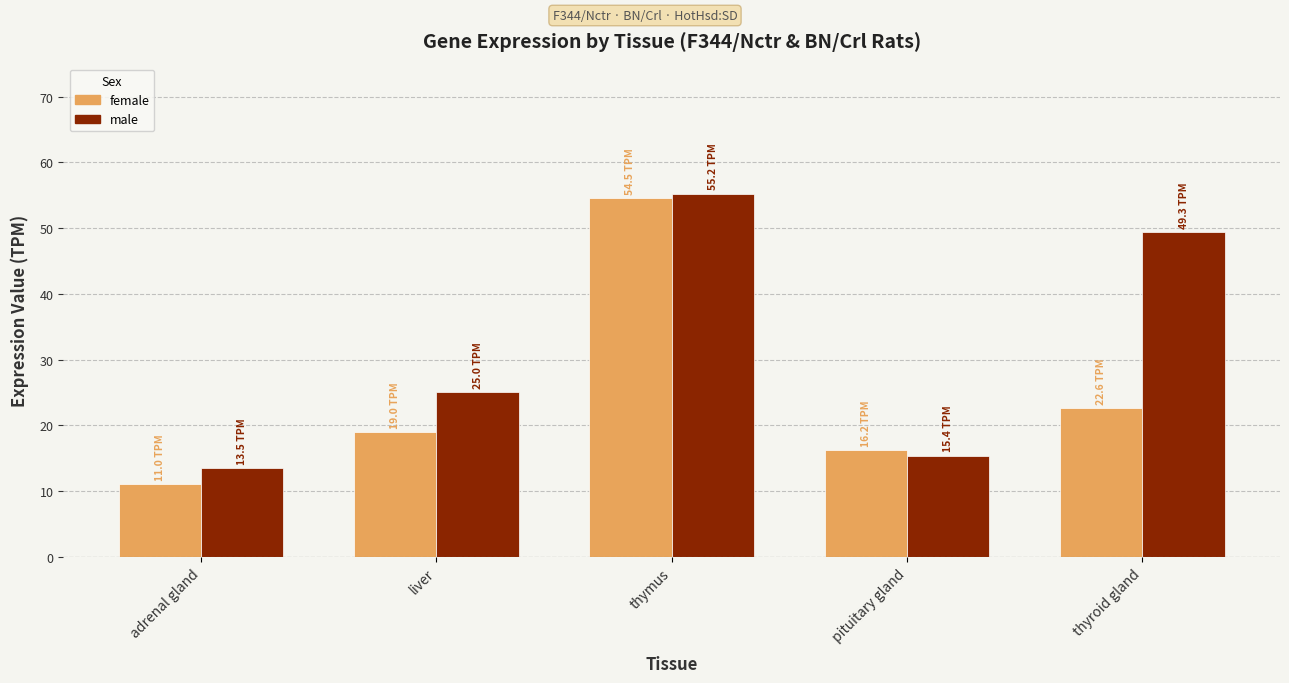

What is the difference between the female values at adrenal gland and pituitary gland?

5.2